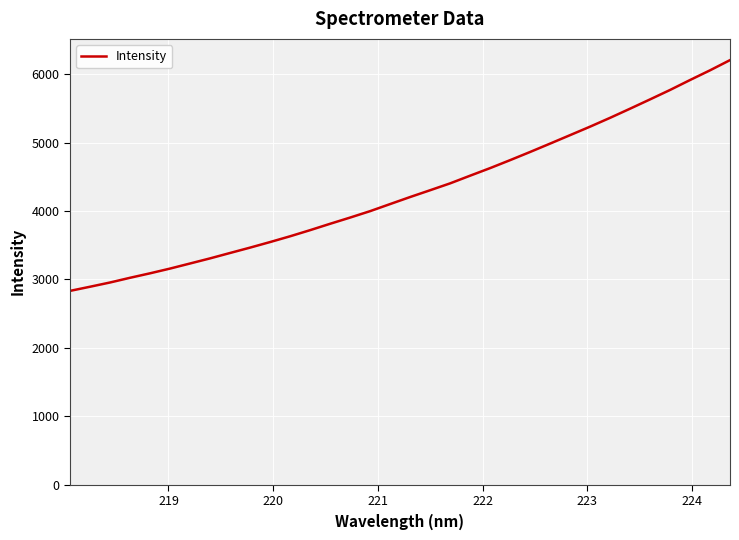

What is the difference between the maximum and minimum values?

3371.1